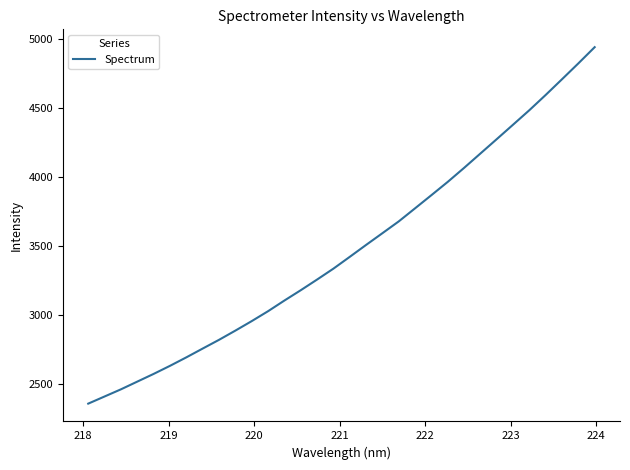

What is the difference between the maximum and minimum values?

2582.4